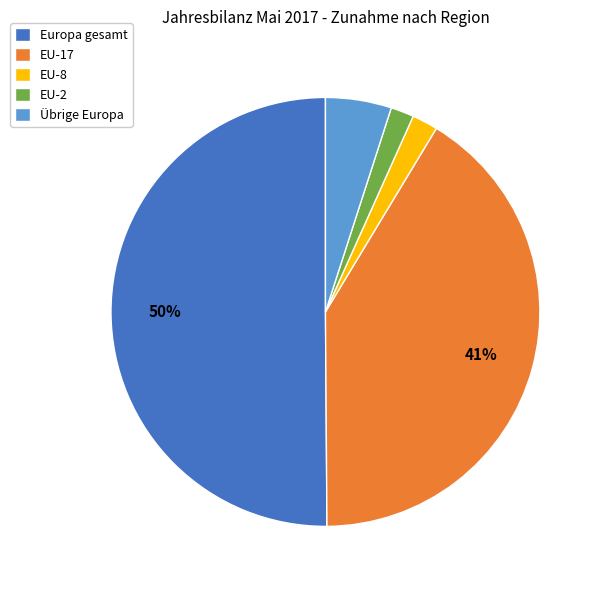

To the nearest percent, what portion does Übrige Europa represent?

5%